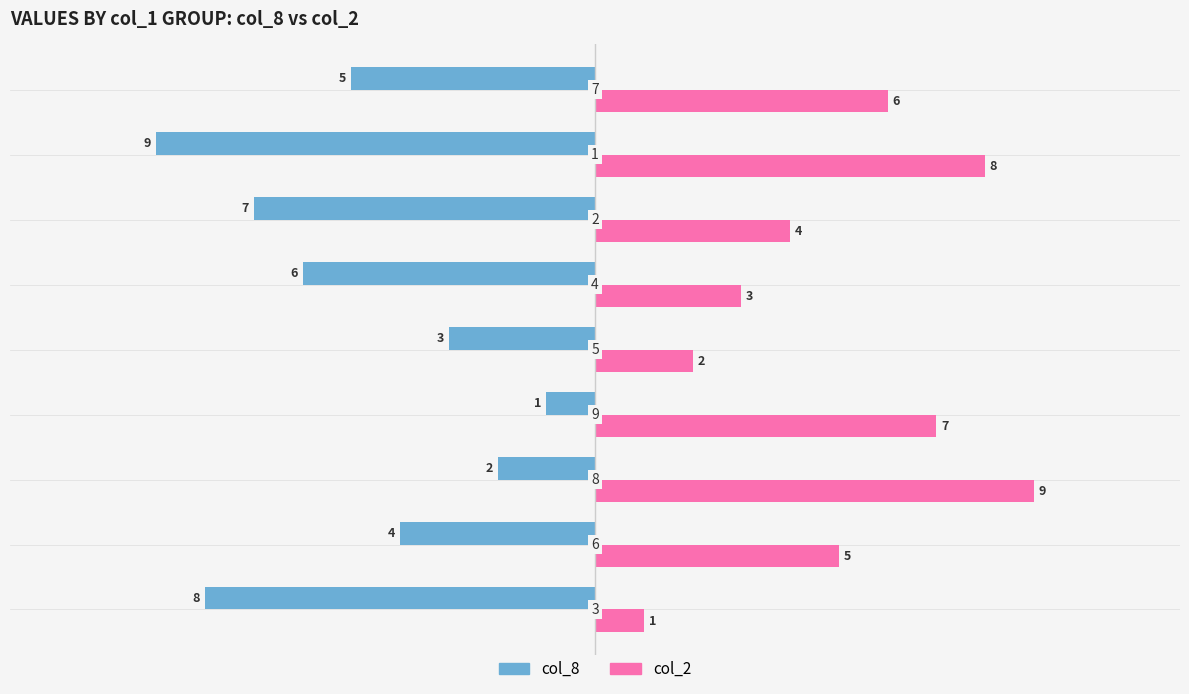

How many col_8 values are between -7 and -3?

5